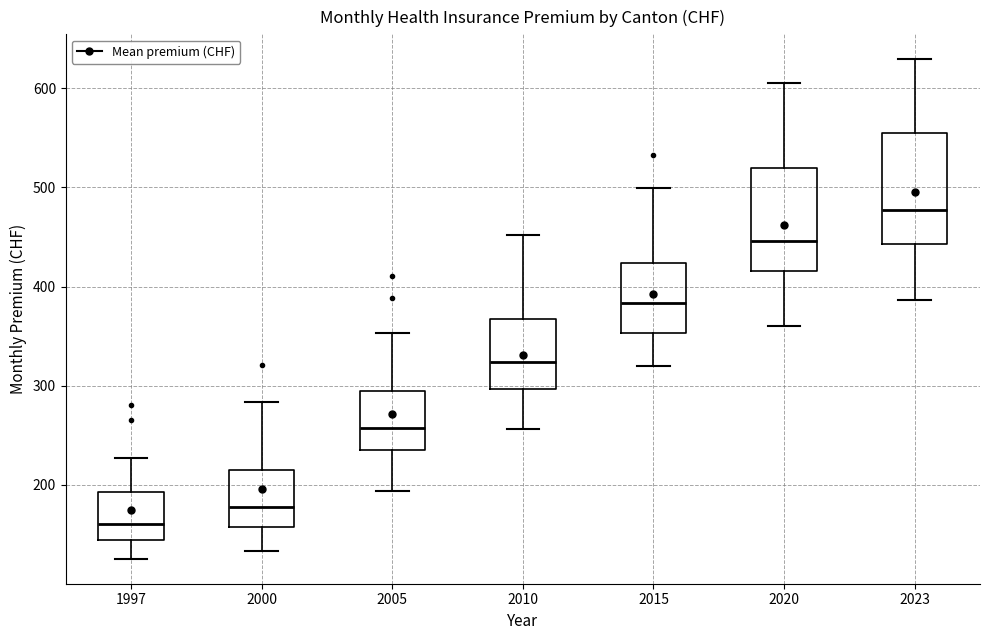

Where does the upper whisker of the box at x = 2000 end on the y-axis? The values are not printed on the chart, so give them approximately, as read against the axis.

280